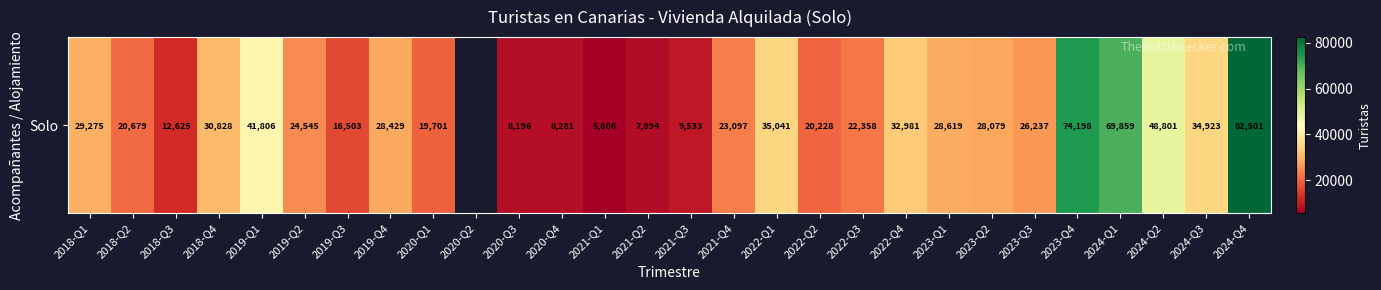

Is it true that the value at 2018-Q4 is 52597.7?

False